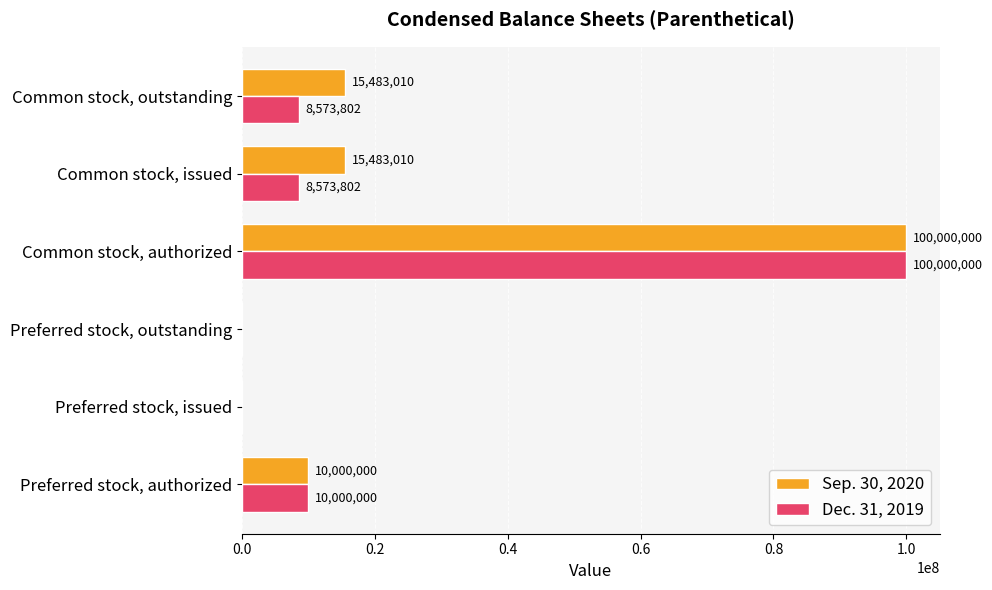

What is the average value of the Sep. 30, 2020 series?

23494337